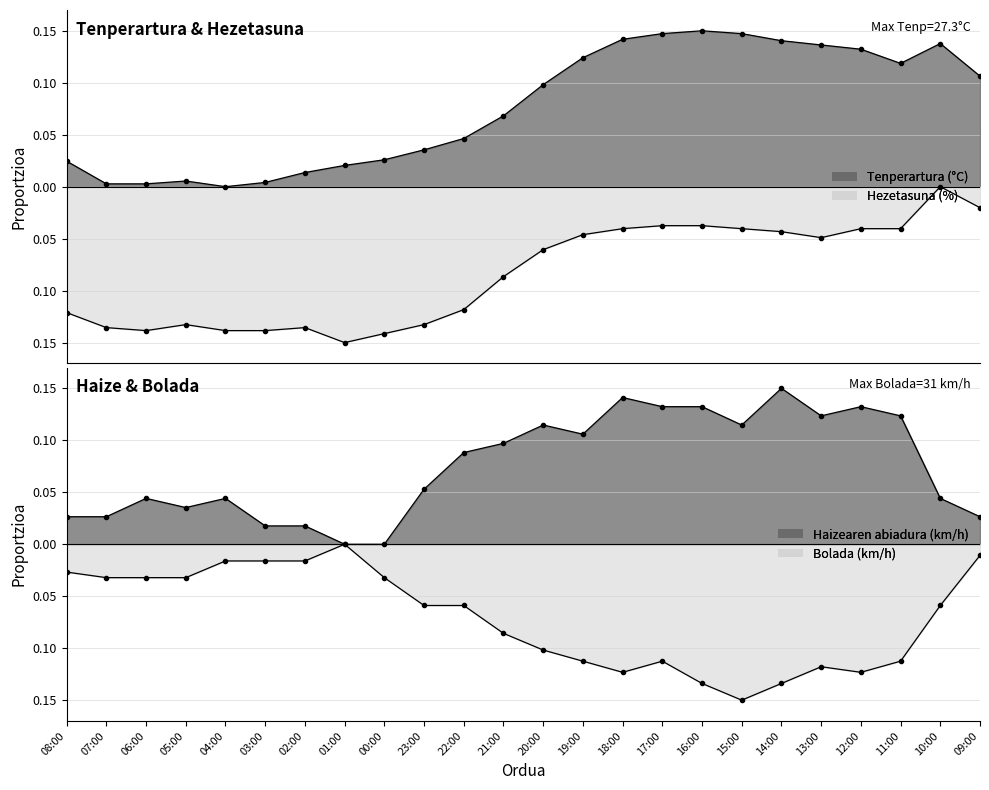

What is the lowest value of the Hezetasuna (%) series?

-0.1